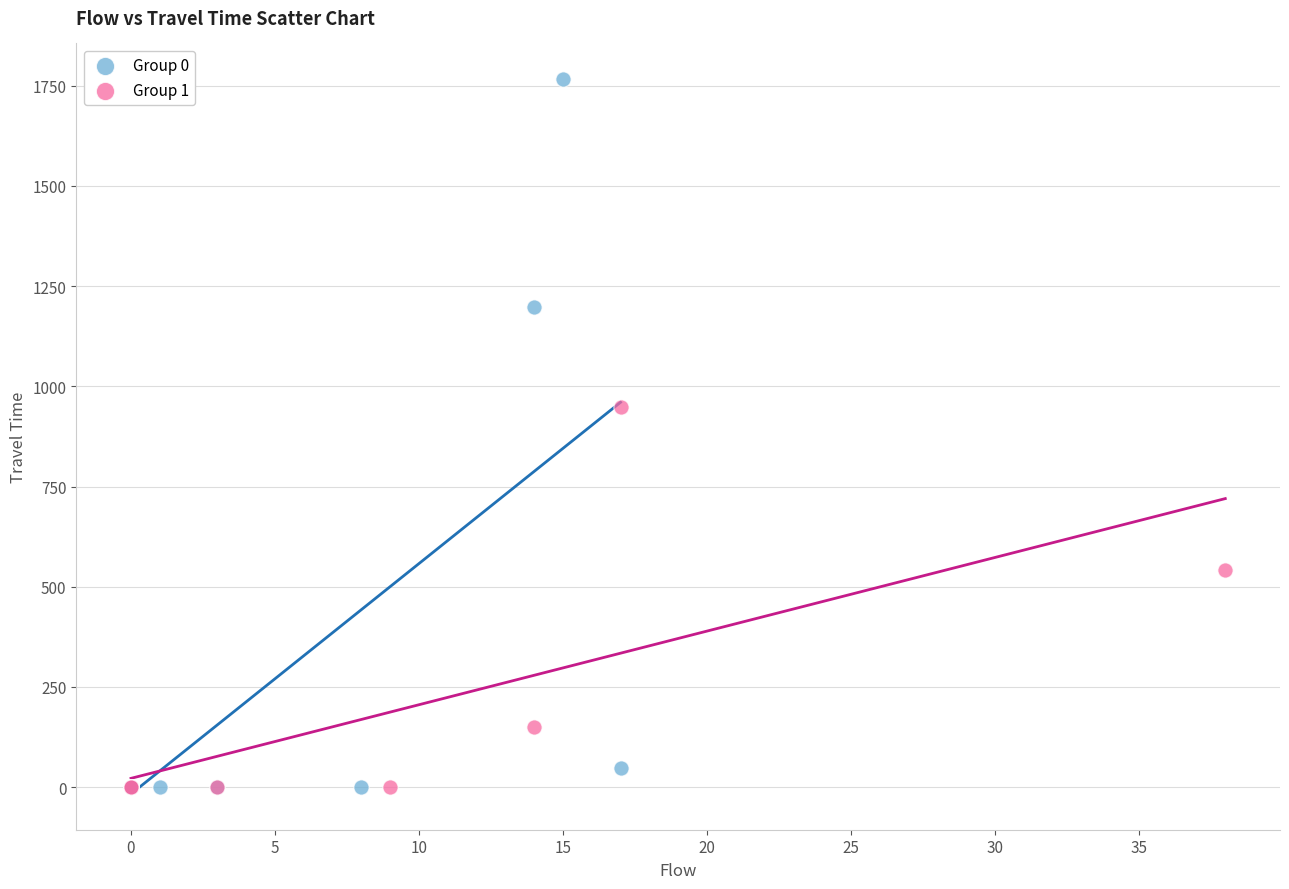

What are all the series names shown in the legend?

Group 0, Group 1